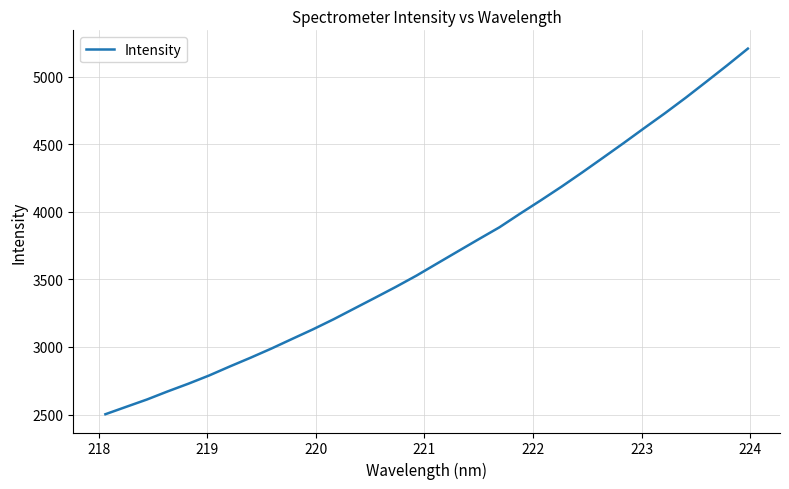

What is the smallest value displayed?

2502.4